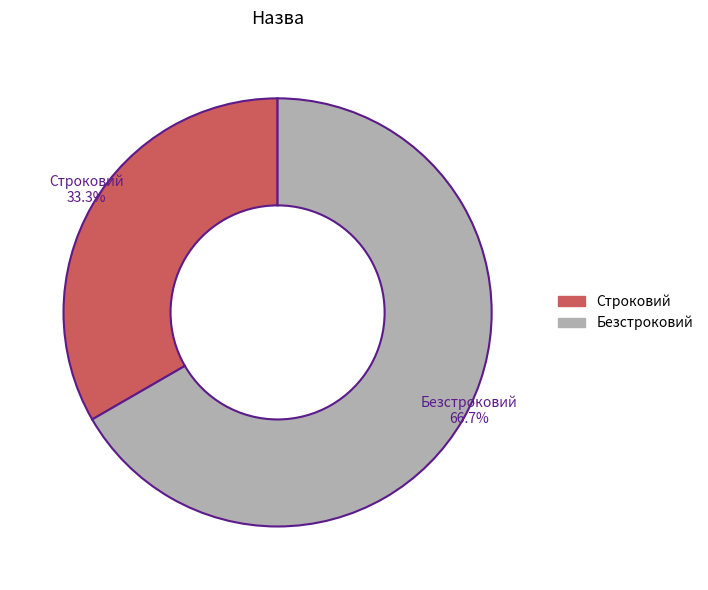

To the nearest percent, what percentage of the pie is Строковий?

33%